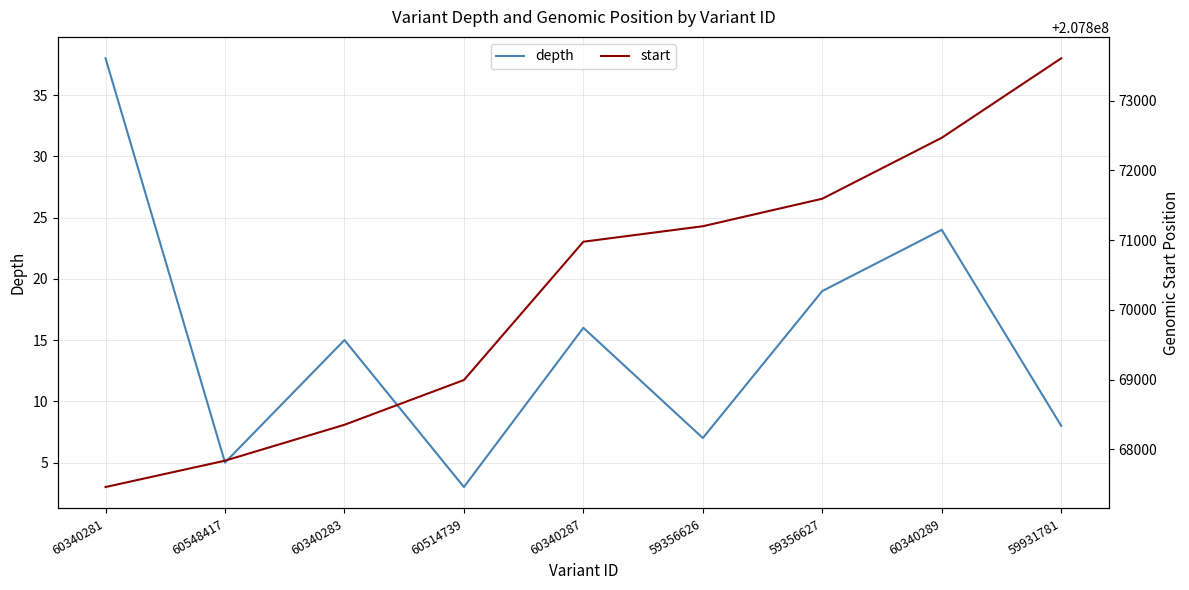

What are all the series names shown in the legend?

depth, start